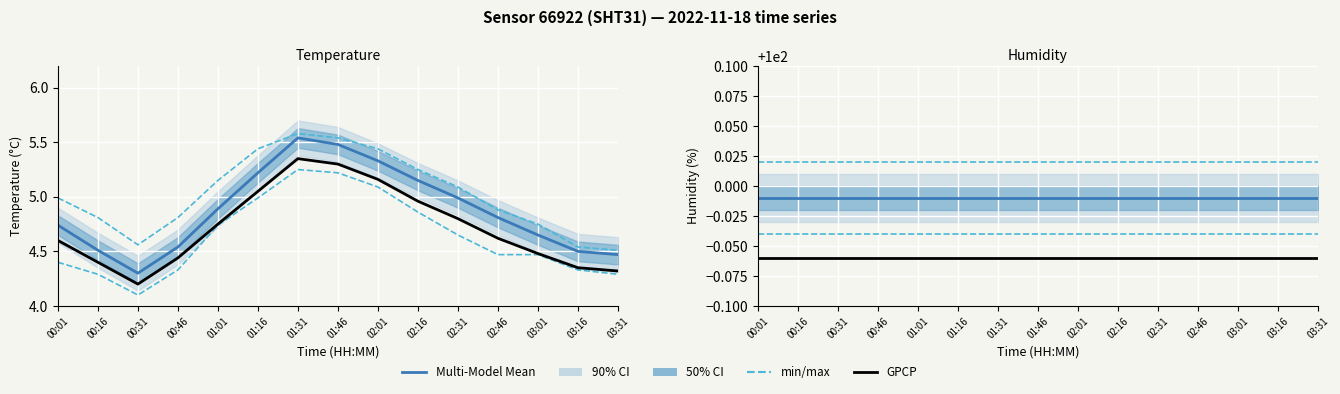

What is the sum of all Multi-Model Mean values?

1499.8